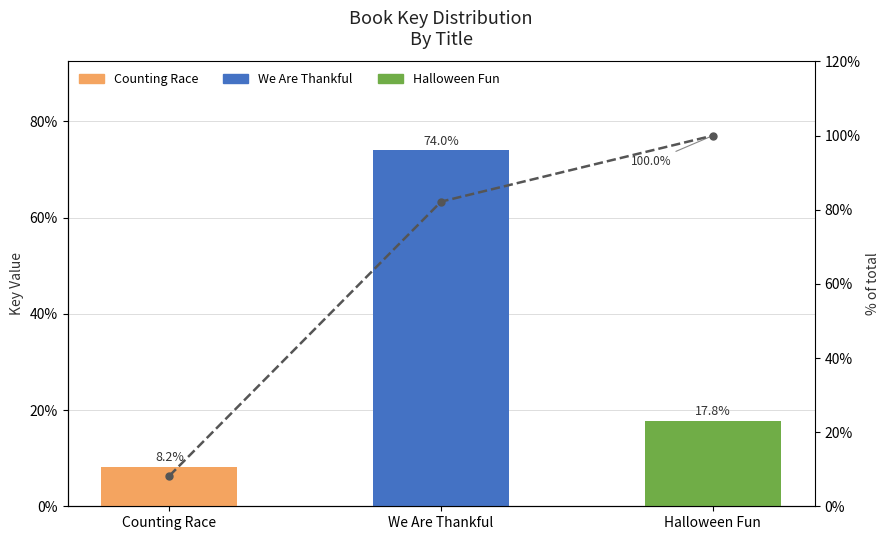

Which category has the highest value across all series?

Halloween Fun